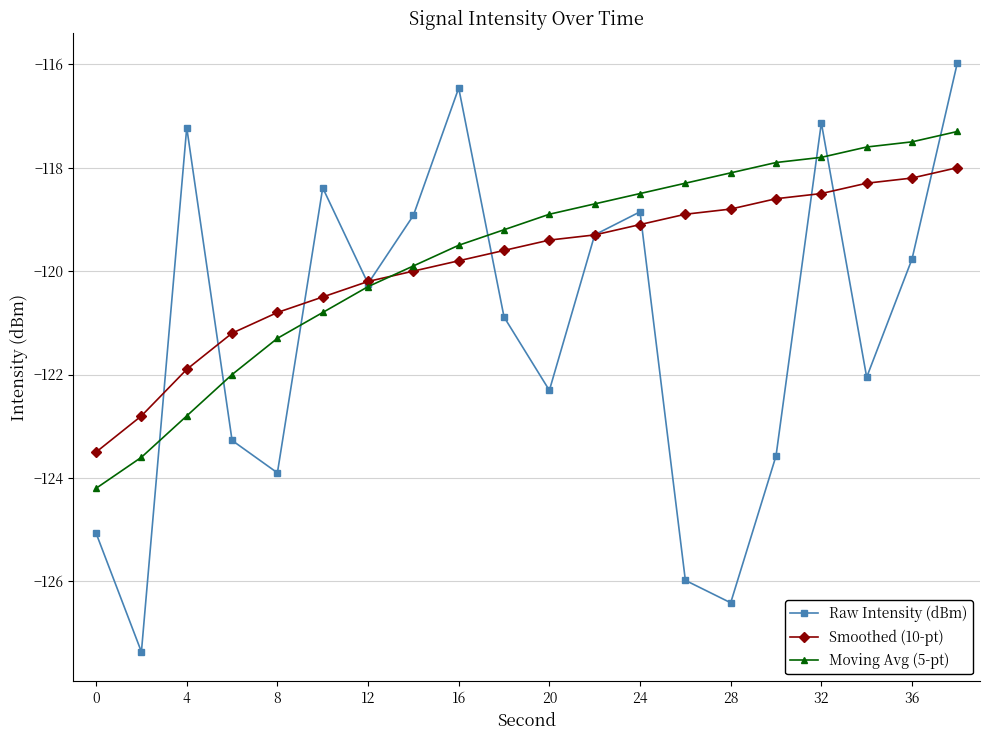

In Raw Intensity (dBm), how many points are lower than both neighbors (excluding endpoints)?

6